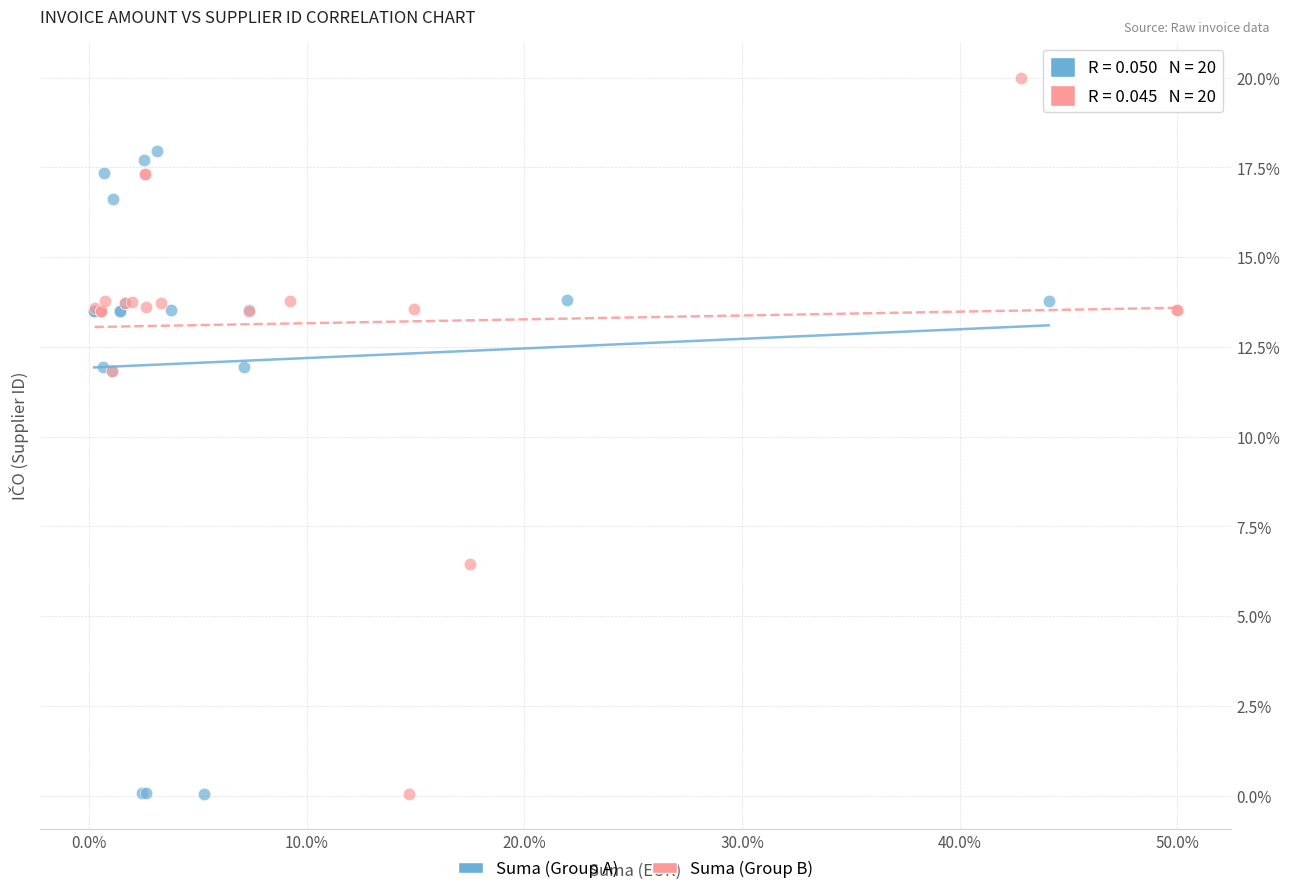

Which series reaches the maximum Y coordinate?

Suma (Group B)